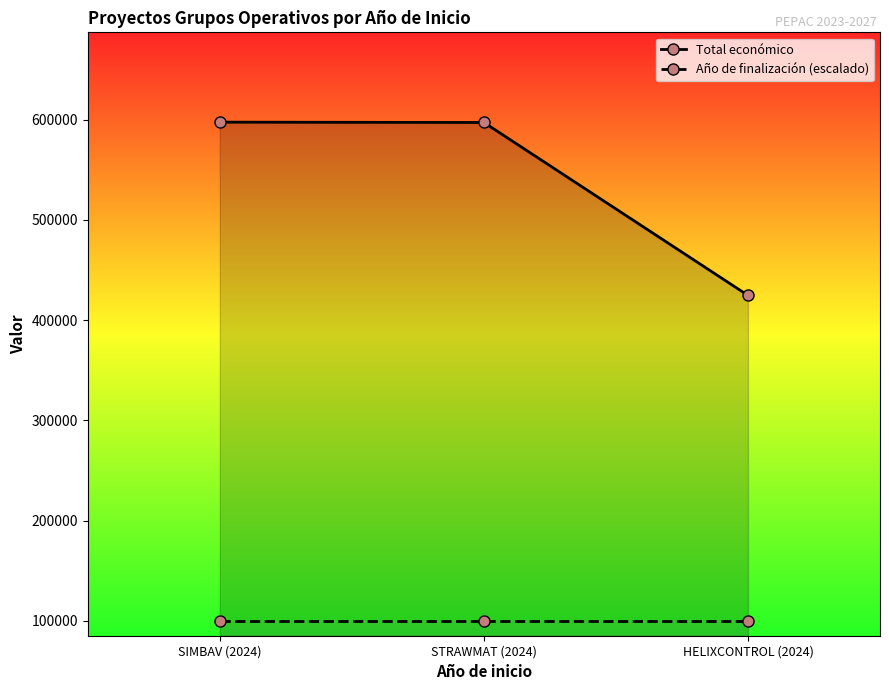

What is the value of the Total económico point at the 2nd from the left?

597320